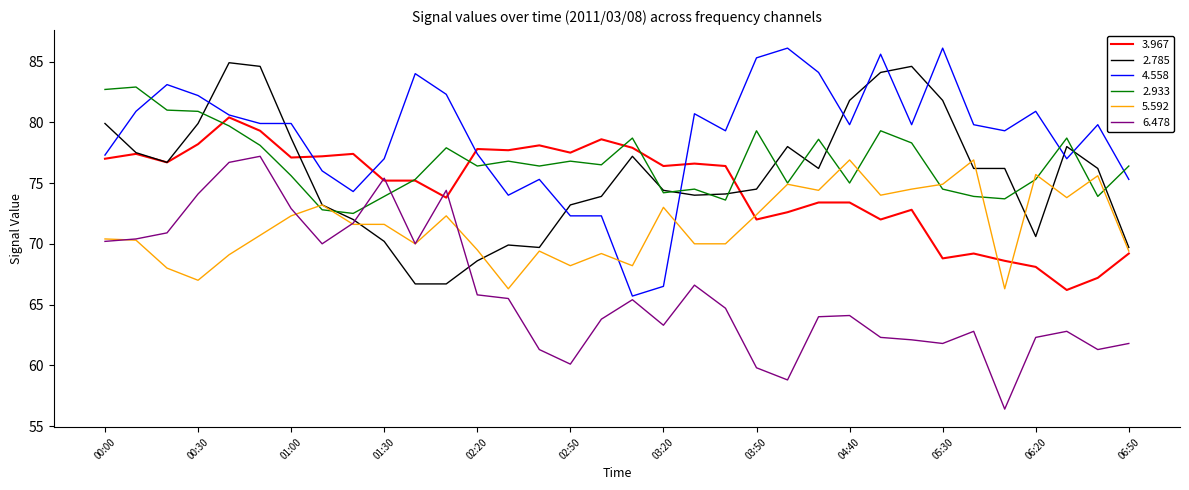

True or false: 2.785 and 4.558 intersect in this chart.

True